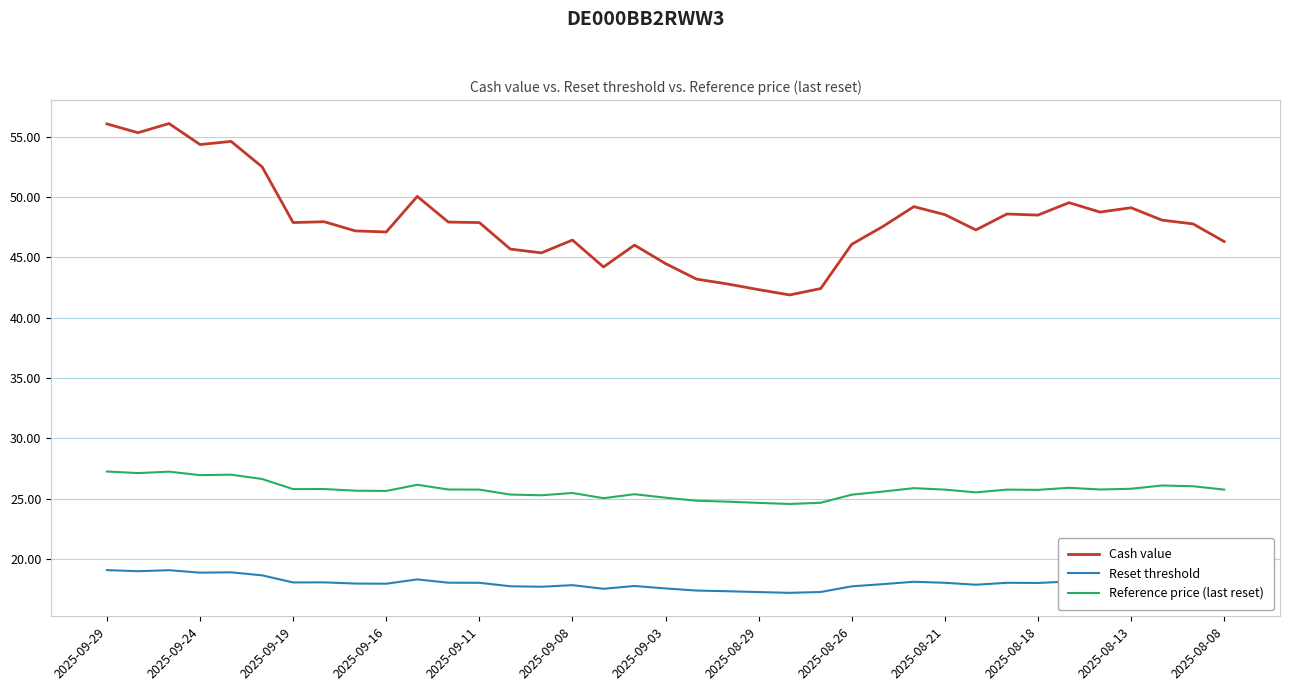

List the series in order of their peak value, highest first.

Cash value, Reference price (last reset), Reset threshold